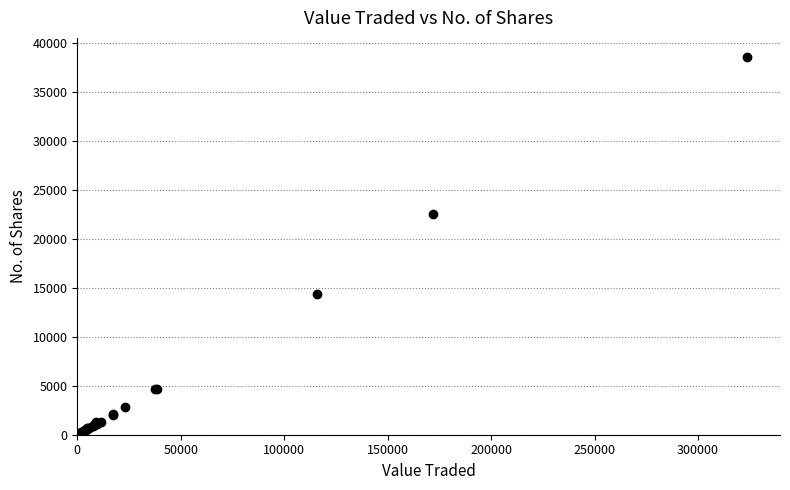

What Y value in the scatter plot is closest to 19319?

22576